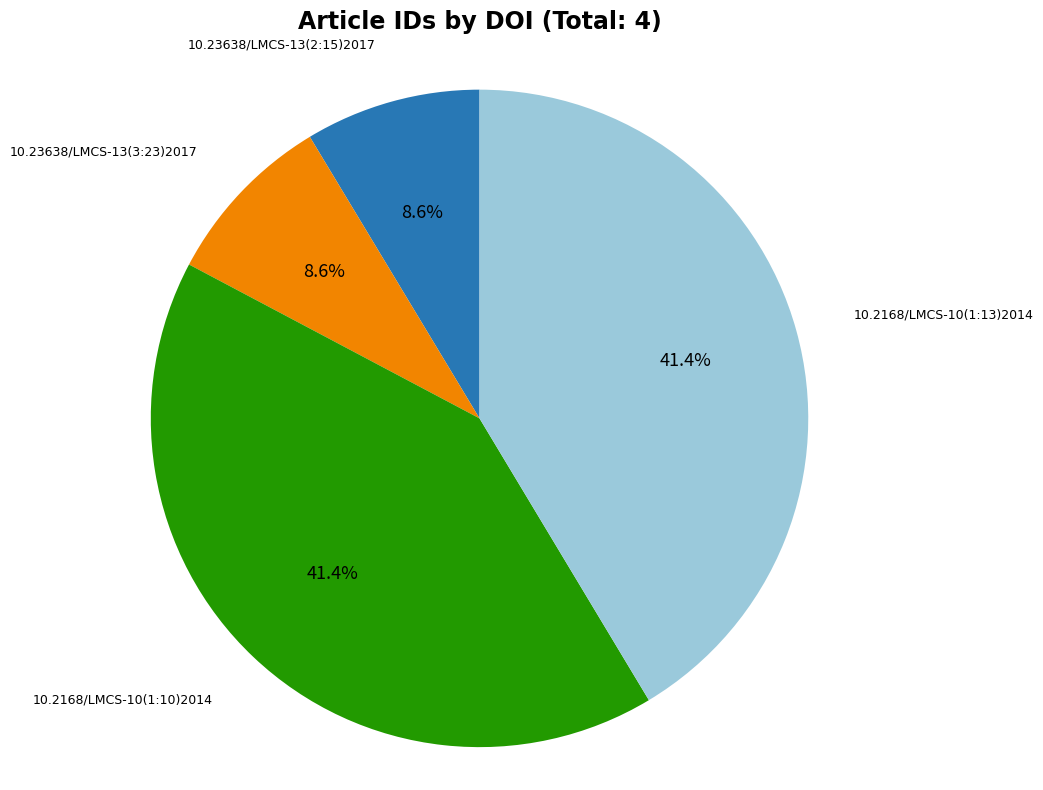

Is there a majority slice in this chart?

No